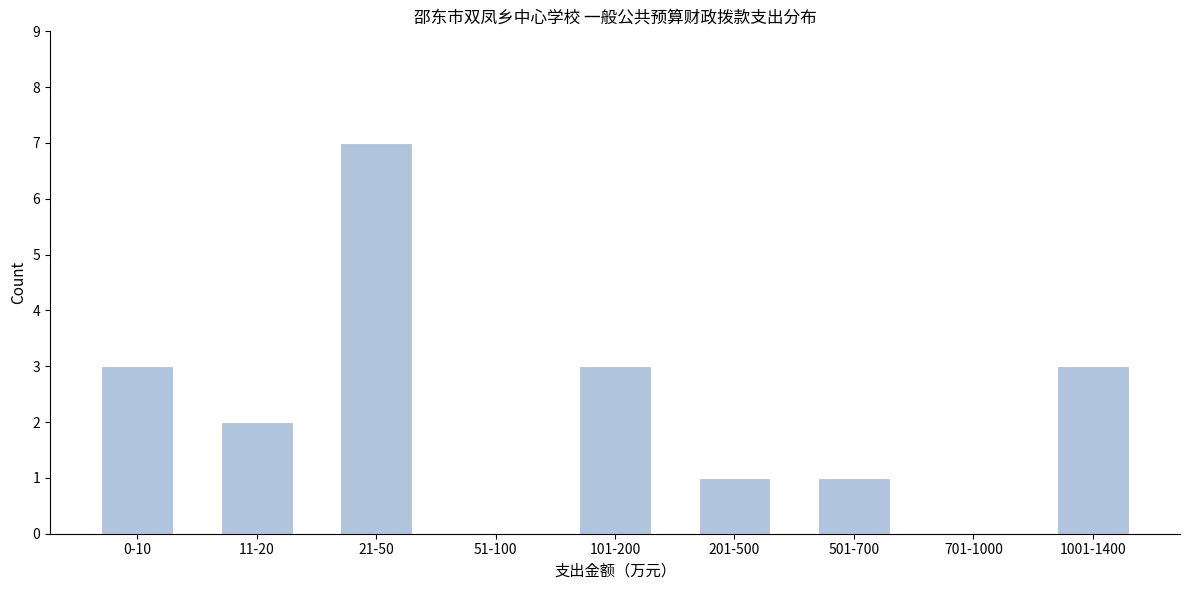

Reading left to right, list all the values displayed in this chart.

0-10=3	11-20=2	21-50=7	51-100=0	101-200=3	201-500=1	501-700=1	701-1000=0	1001-1400=3